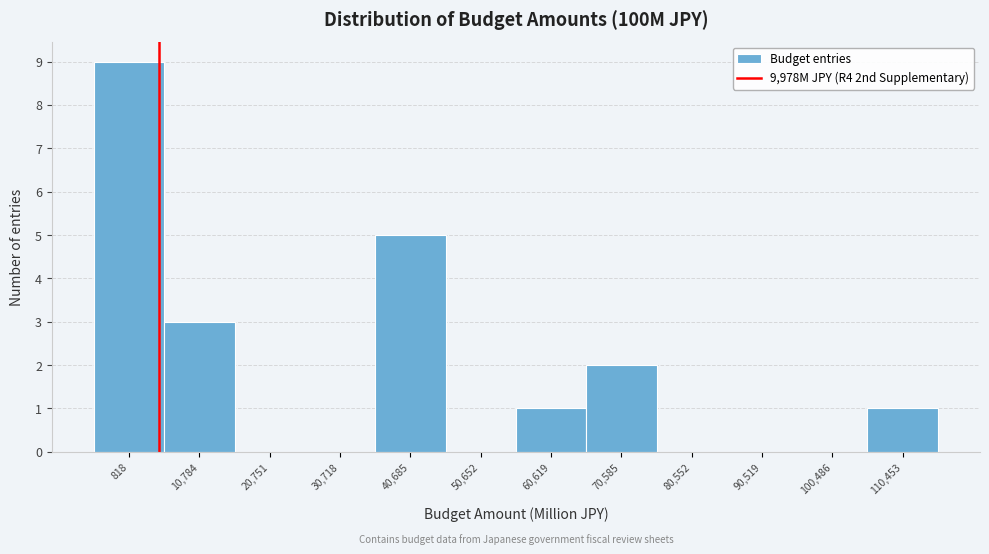

What is the maximum value shown in the chart?

9